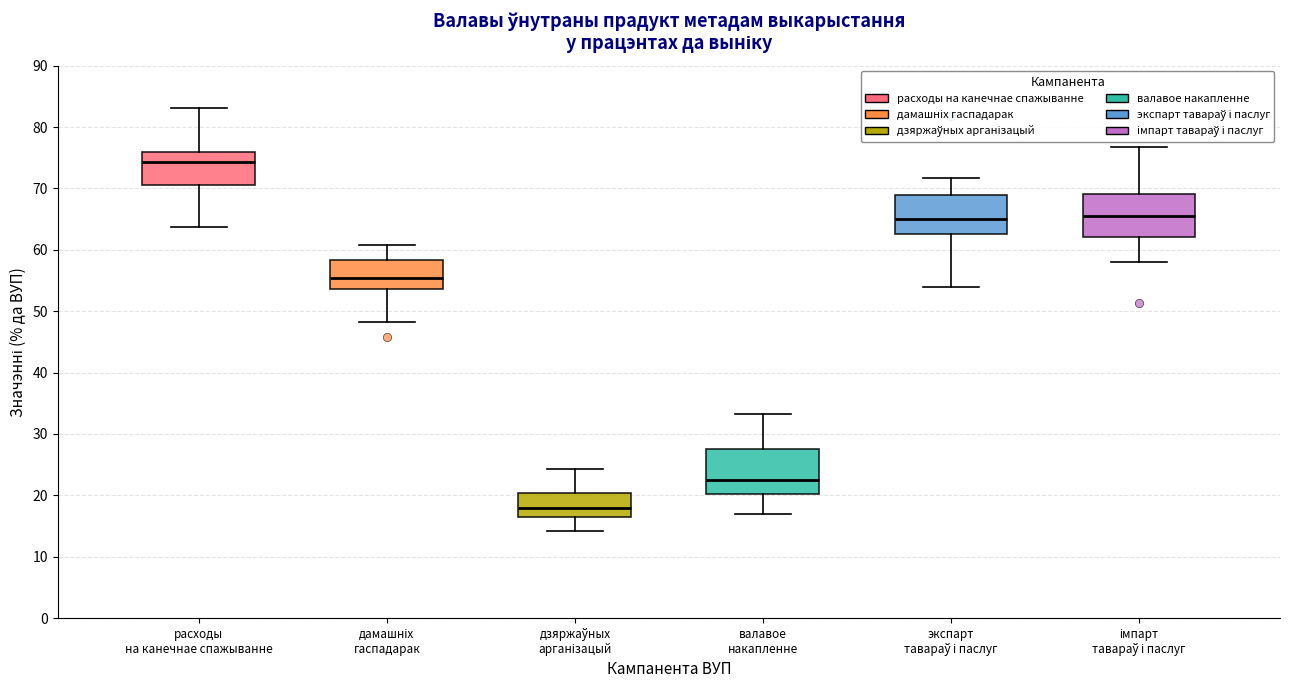

Which box has the lowest median line?

дзяржаўных арганізацый